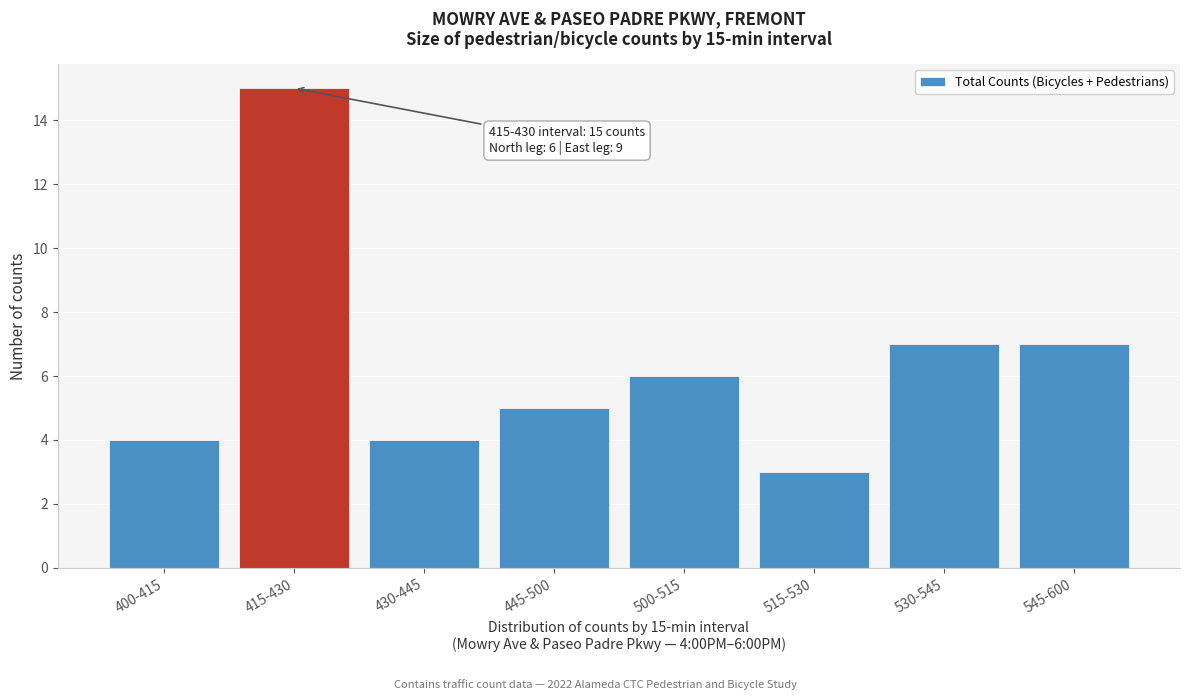

Reading left to right, transcribe all the data shown in this chart.

400-415=4	415-430=15	430-445=4	445-500=5	500-515=6	515-530=3	530-545=7	545-600=7